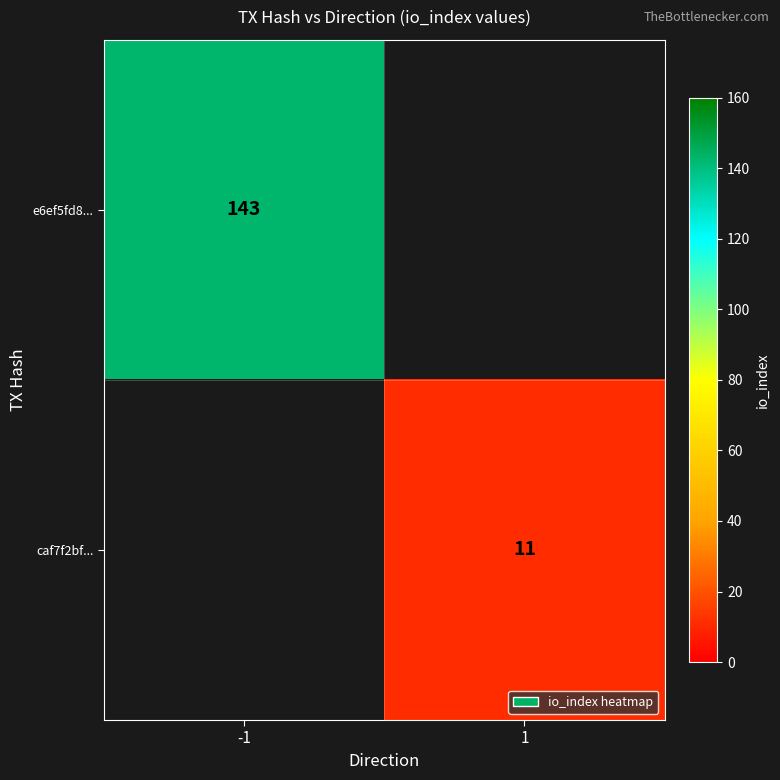

True or false: e6ef5fd8... has a value of 52.8 at -1.

False